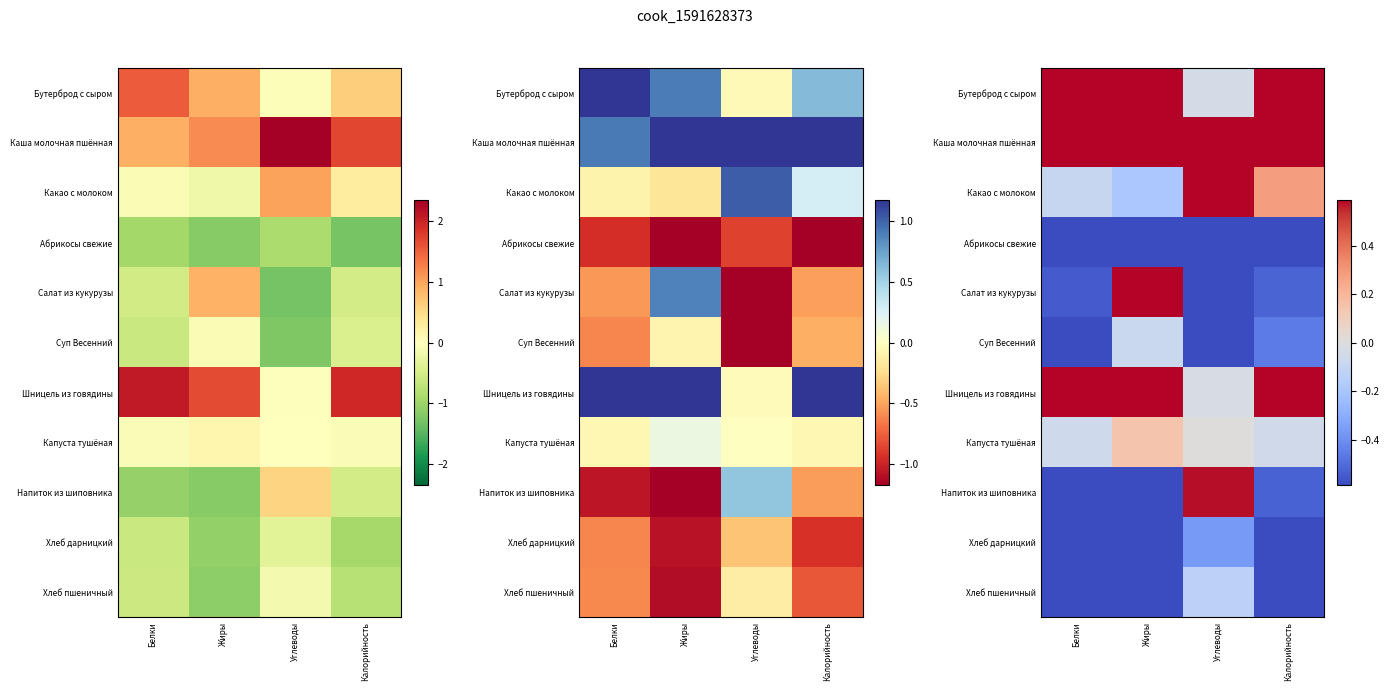

Is it true that Напиток из шиповника equals -1.1 at Белки?

True